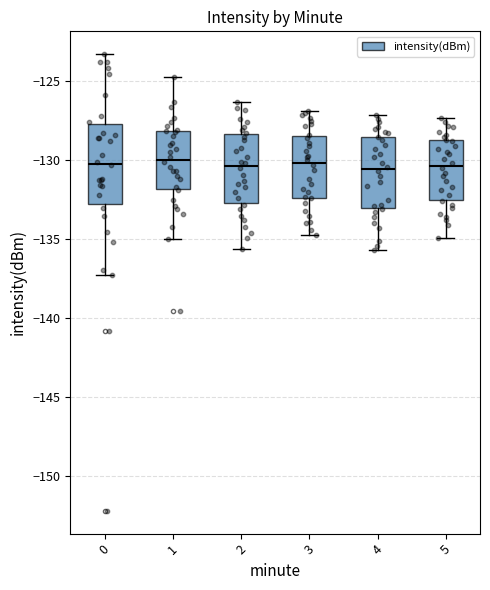

Which box is the tallest, from its lower edge to its upper edge?

0